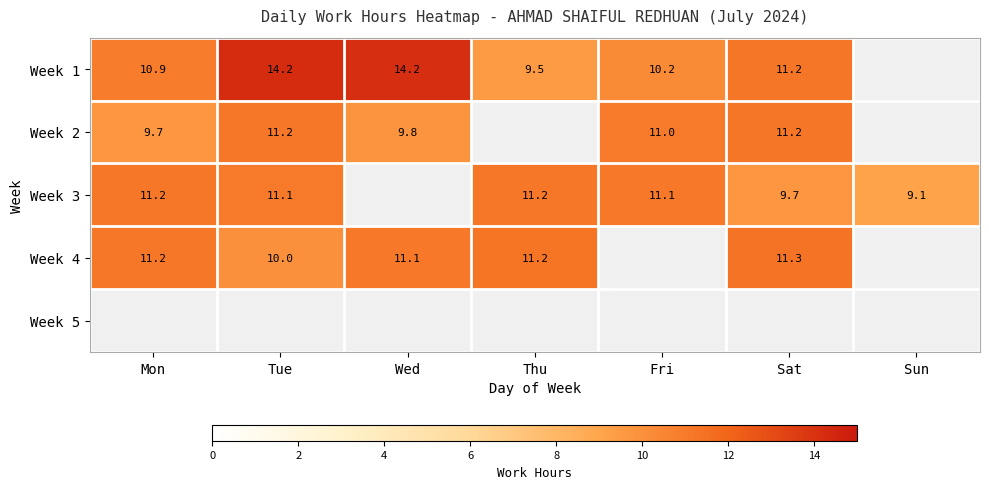

True or false: Week 4 has a value of 3.5 at Tue.

False